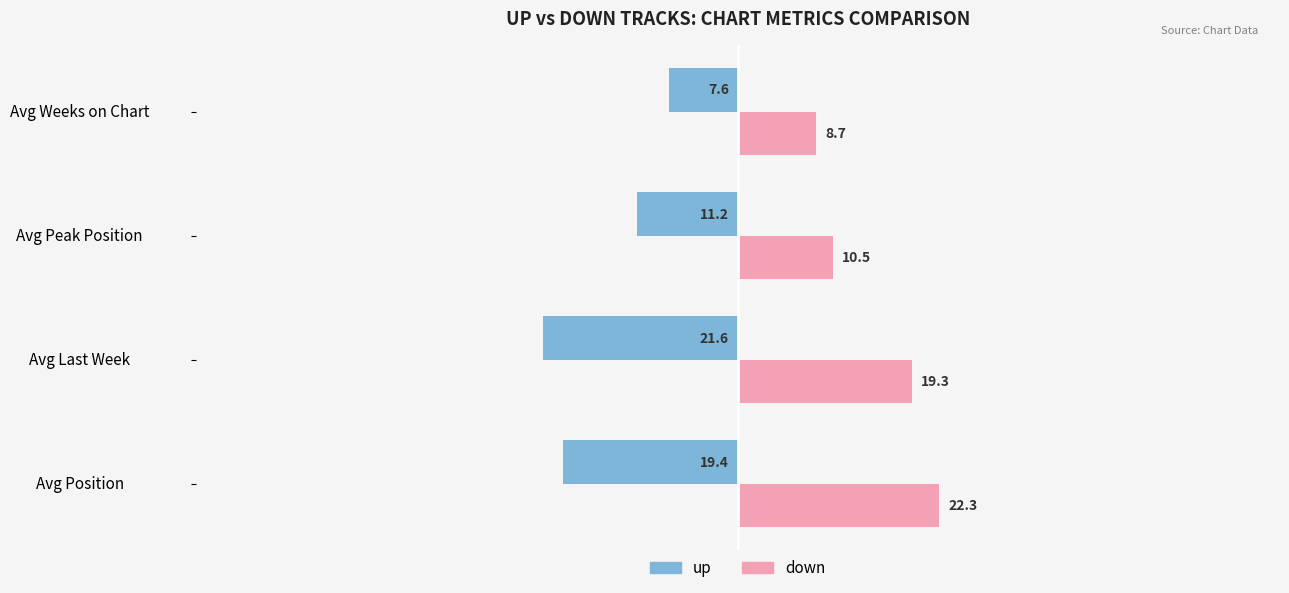

Which series has the widest spread of values?

up